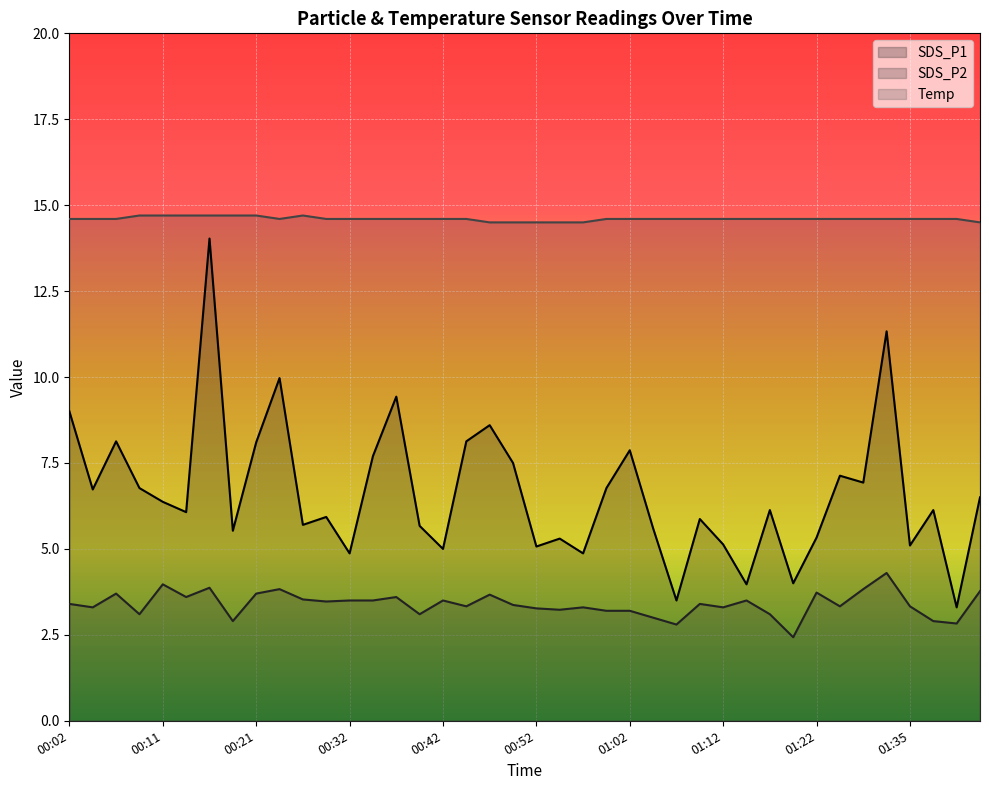

The SDS_P2 series shows 5.3 at 00:04. True or false?

False